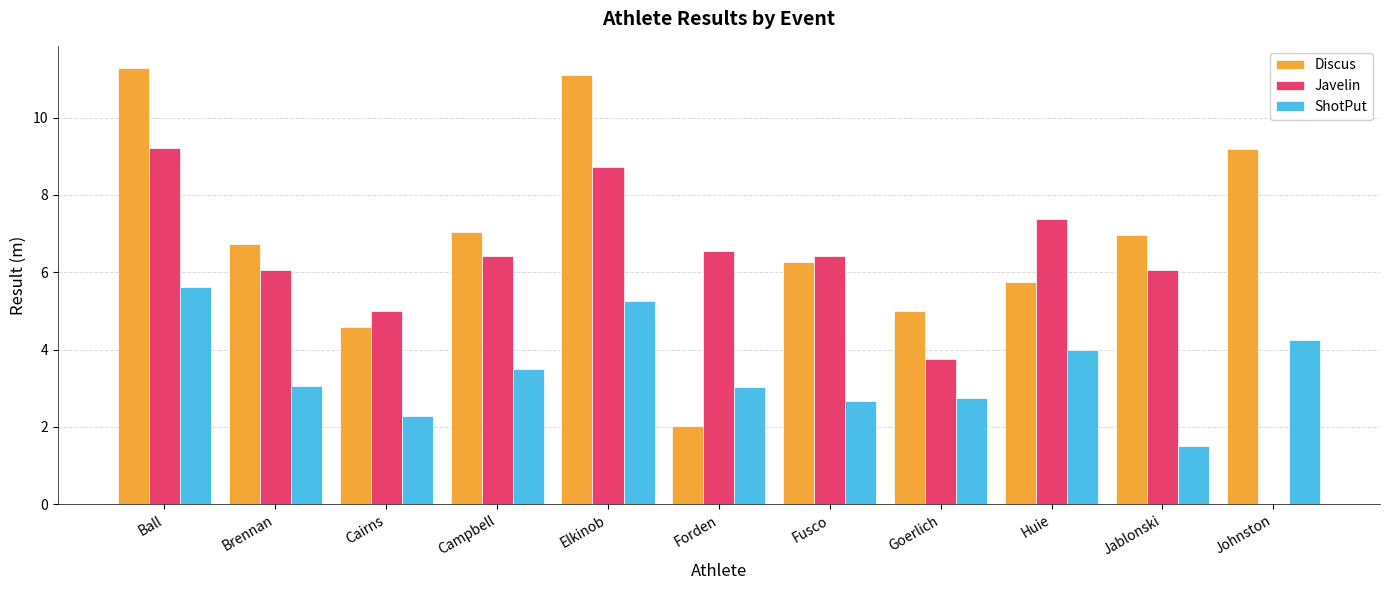

The value of Javelin at Ball is 9.2. True or false?

True